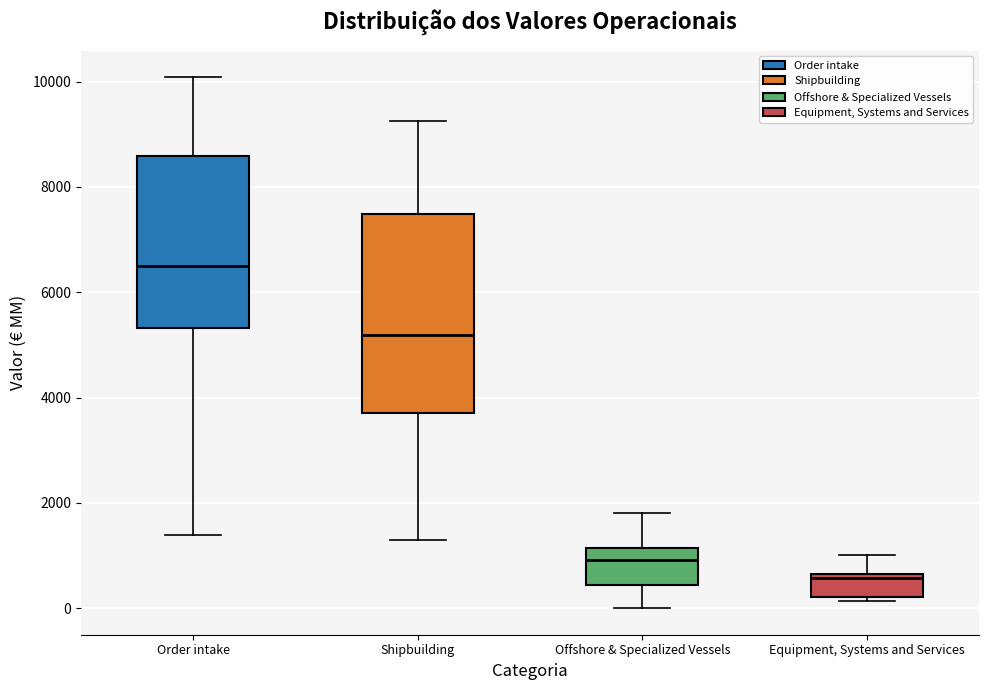

Comparing the boxes themselves (not the whiskers), which one is the tallest?

Shipbuilding